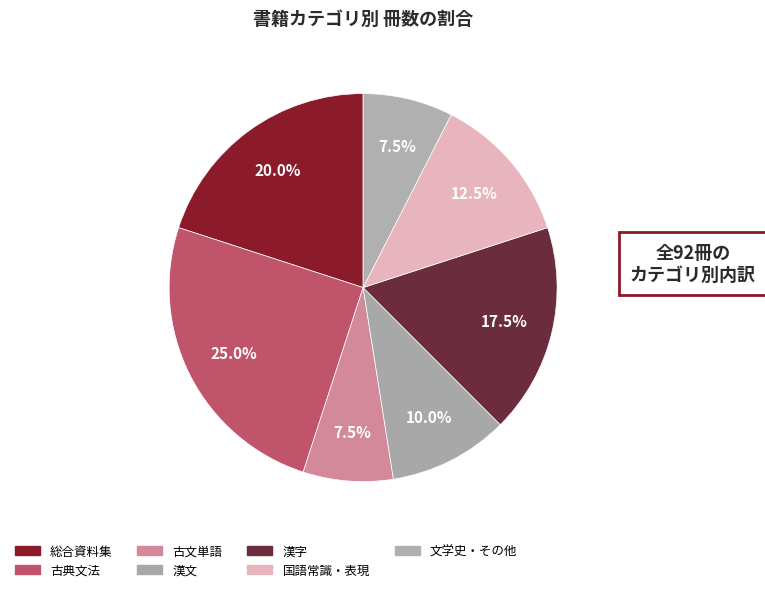

How many segments does this pie chart have?

7